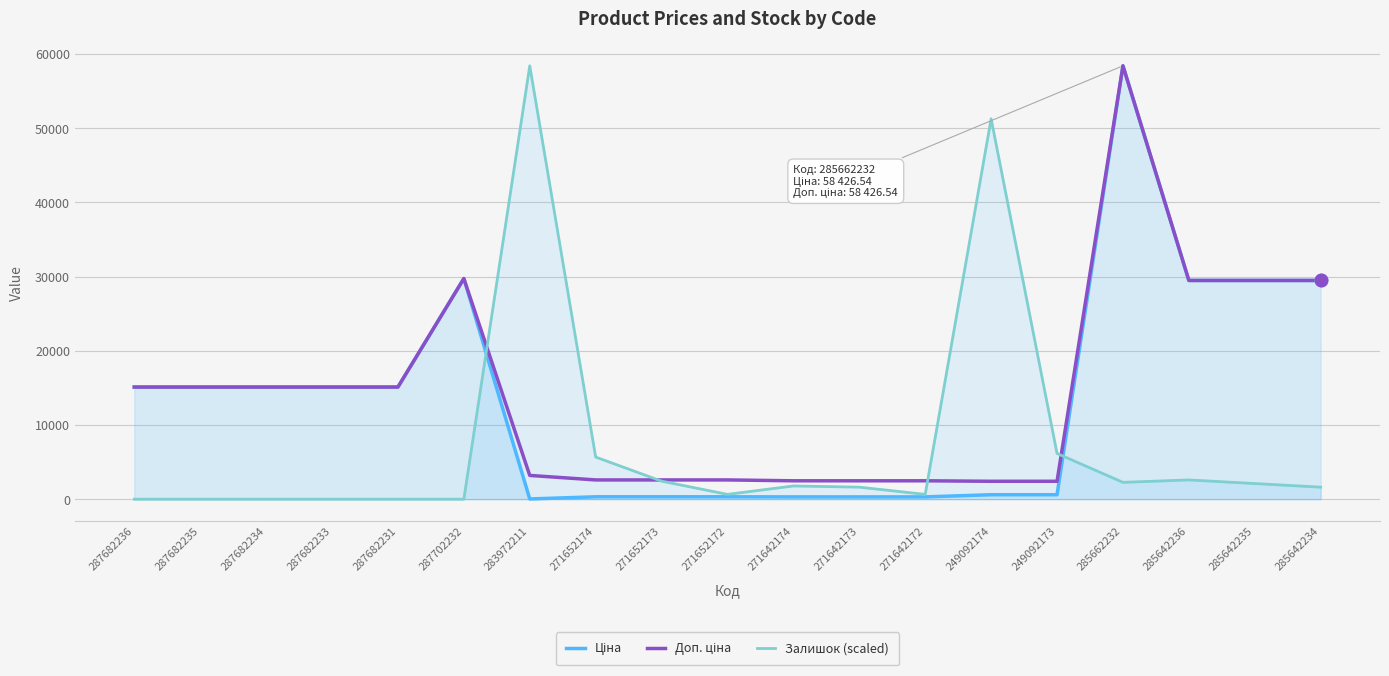

Where is Ціна nearest to the value 29229?

285642236